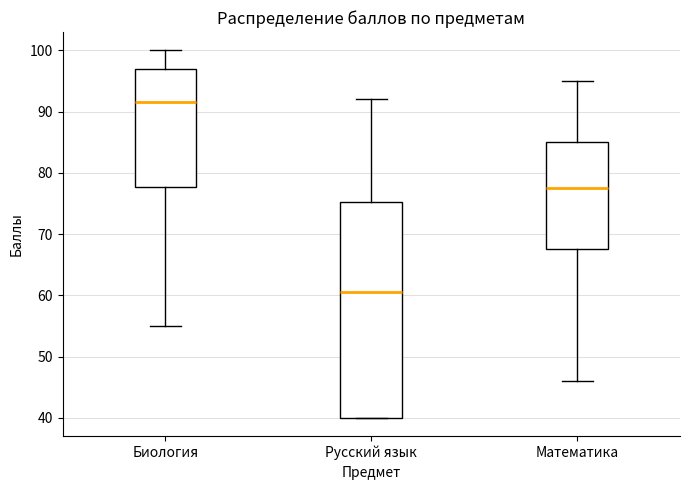

Reading left to right, transcribe this box plot: for each box, give where its median line is, the range the box spans, and where its two whiskers end, as read against the y-axis. The values are not printed on the chart, so give them approximately, as read against the axis.

Биология: median 92, box 78 to 97, whiskers 55 to 100
Русский язык: median 61, box 40 to 75, whiskers 40 to 92
Математика: median 78, box 68 to 85, whiskers 46 to 95